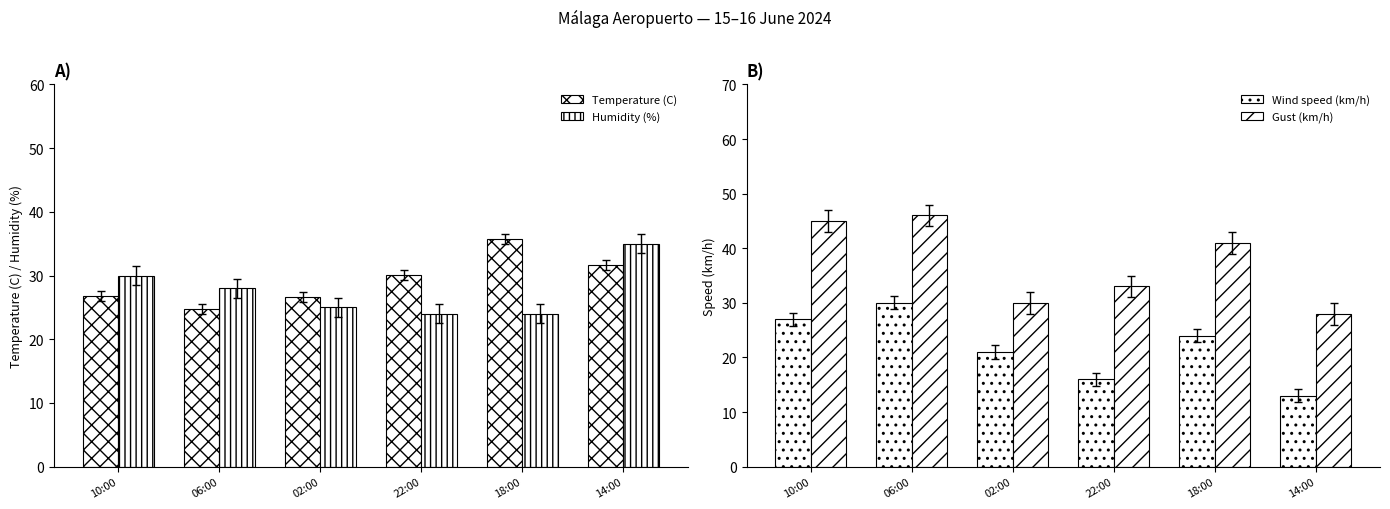

What is the difference between the Humidity (%) values at 10:00 and 18:00?

6.0